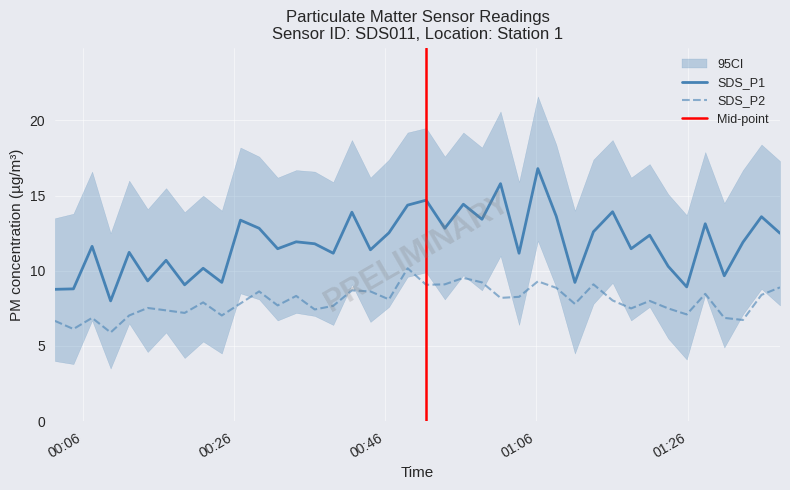

What is the difference between the maximum and second lowest values in the SDS_P2 series?

4.0